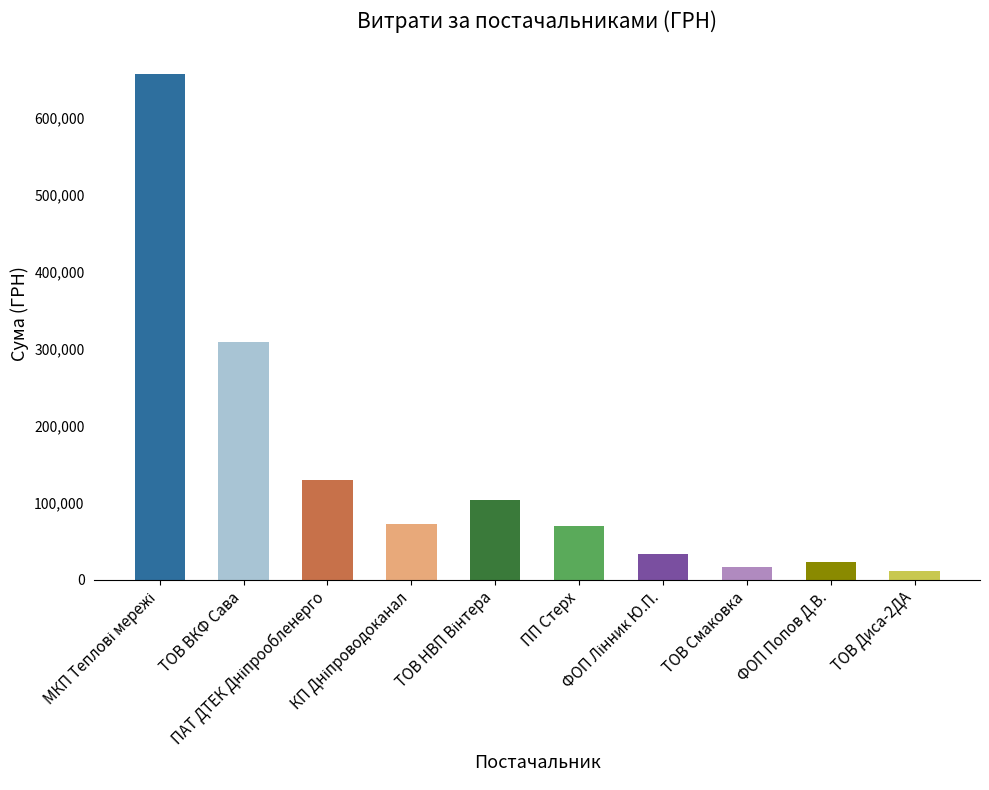

Approximately how many times larger is the value at ФОП Попов Д.В. compared to ТОВ ВКФ Сава?

0.1